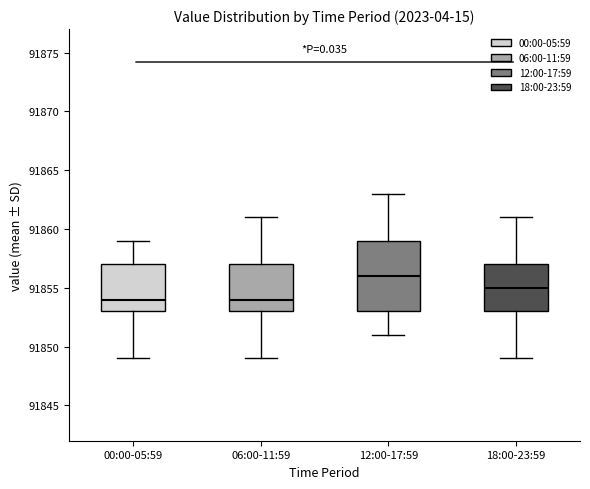

Where is the upper edge of the box for 18:00-23:59 on the y-axis? The values are not printed on the chart, so give them approximately, as read against the axis.

91857